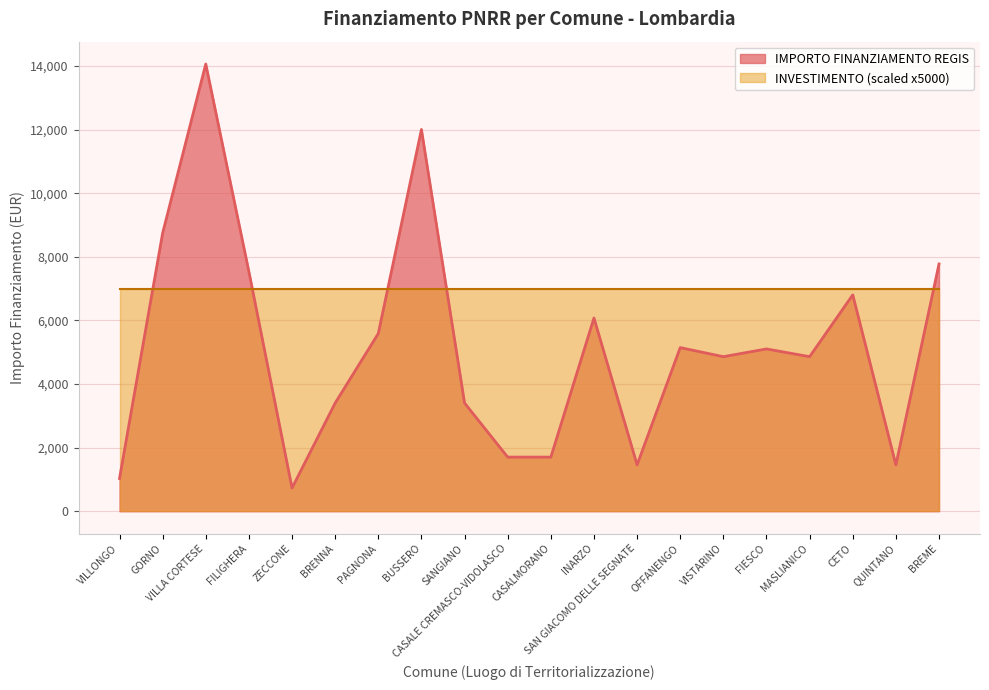

Count the number of data series in this chart.

2